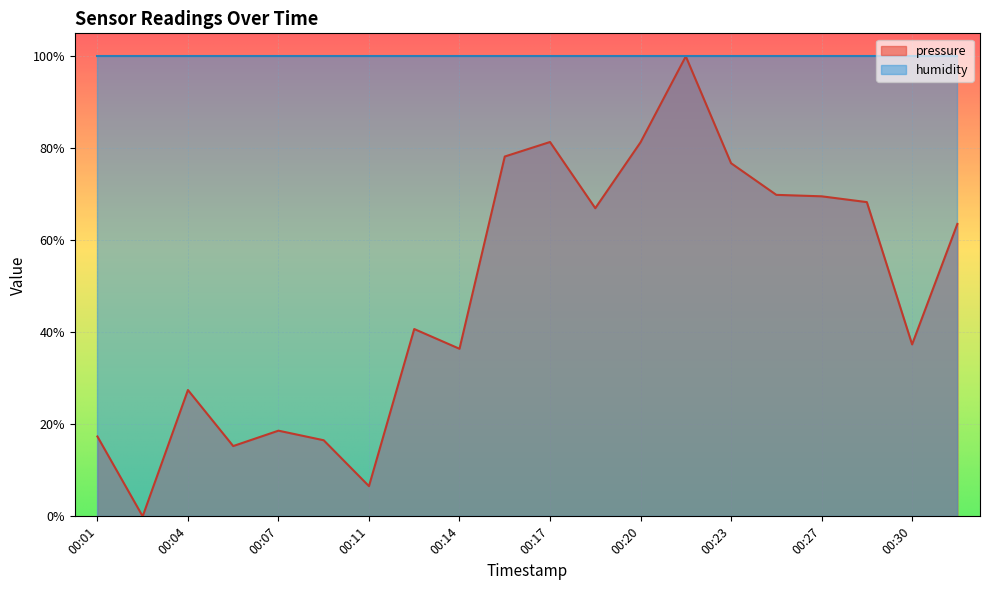

List the labels in order of value, largest first.

00:22, 00:17, 00:20, 00:15, 00:23, 00:25, 00:27, 00:28, 00:19, 00:32, 00:12, 00:30, 00:14, 00:04, 00:07, 00:01, 00:09, 00:06, 00:11, 00:02